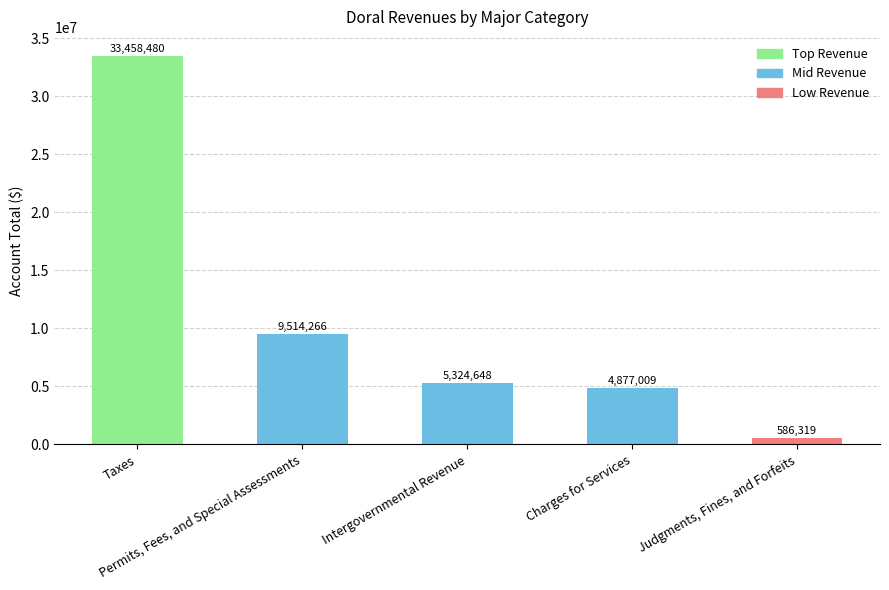

What position from the left is Intergovernmental Revenue?

3